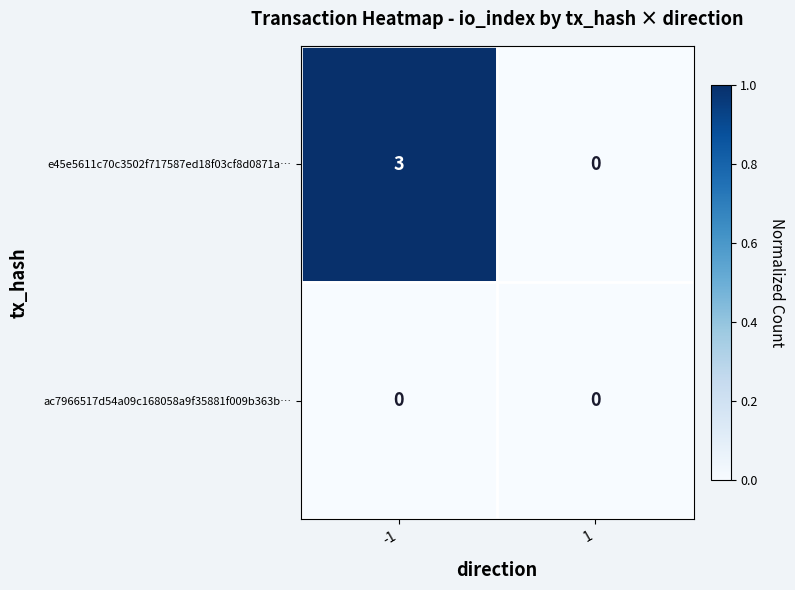

Rank the categories by e45e5611c70c3502f717587ed18f03cf8d0871a… value from lowest to highest.

1, -1